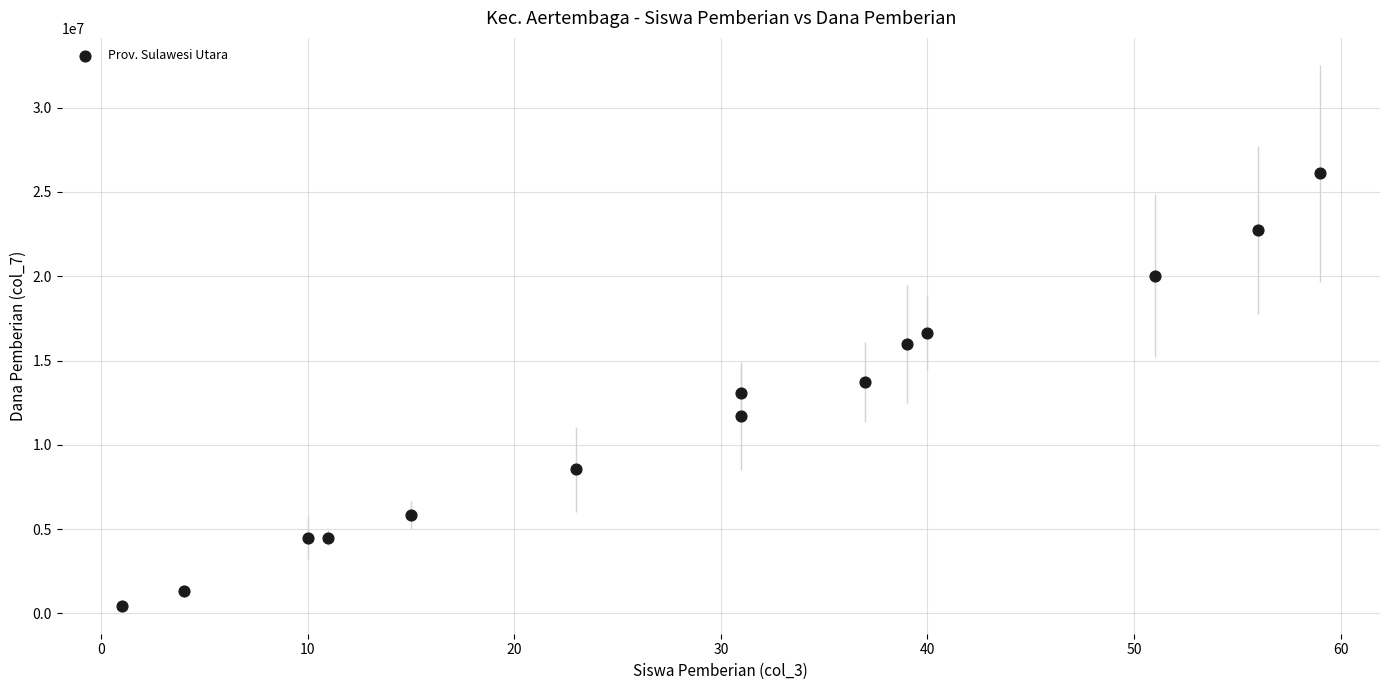

What is the range of X values (max minus min)?

58